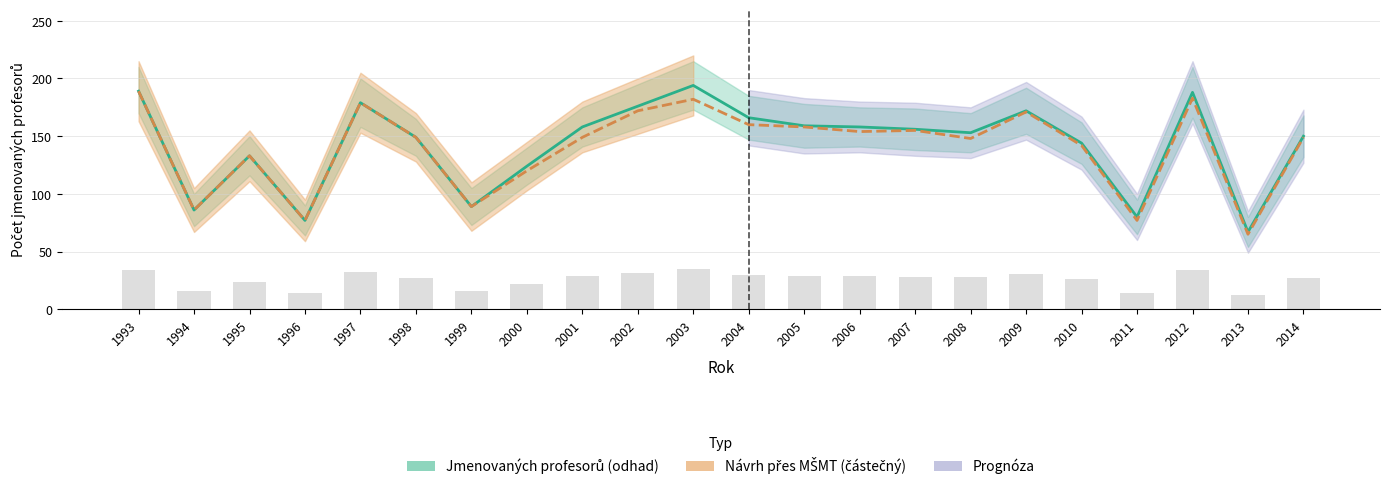

What value does the Jmenovaných profesorů series have at 2002?

176